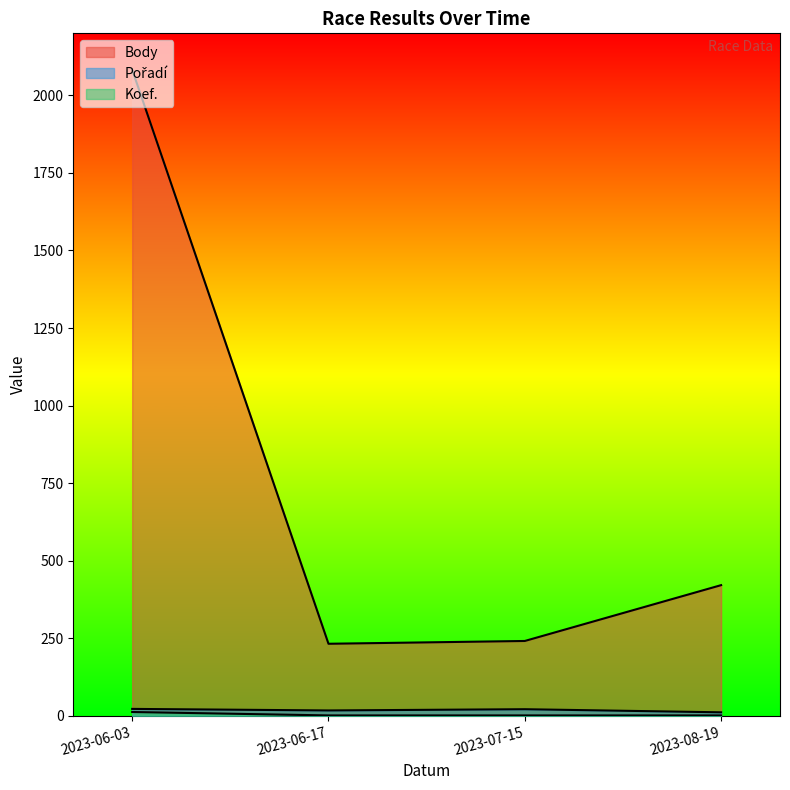

How many lines are shown in the chart?

3